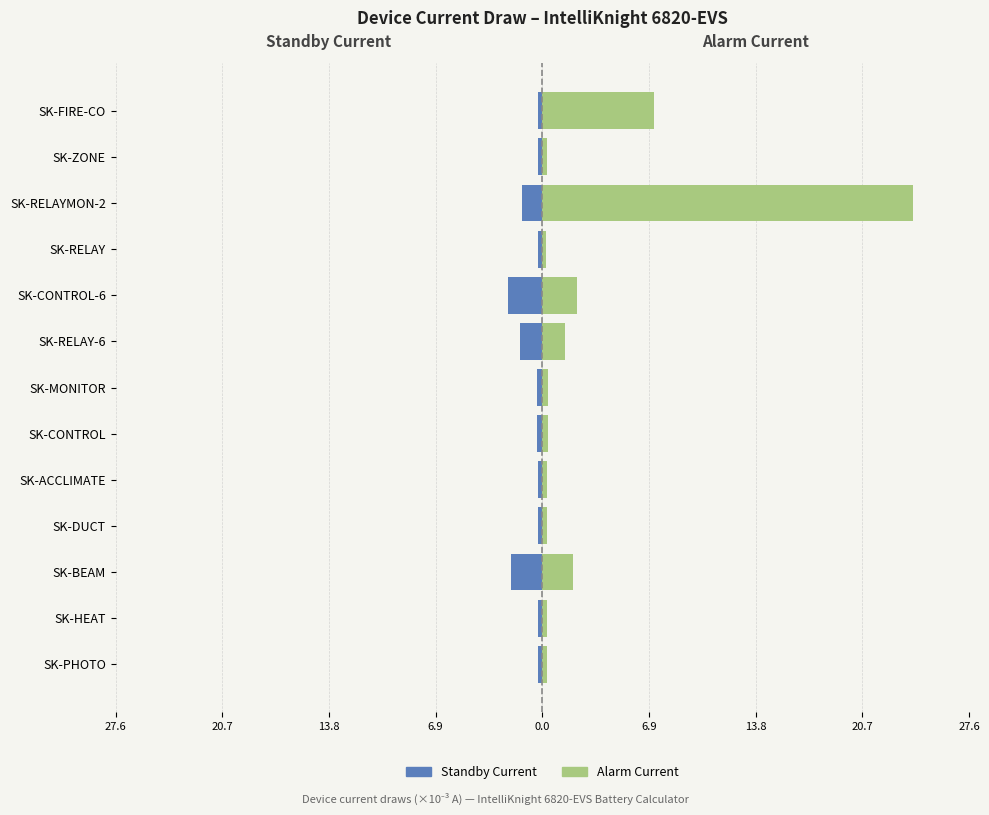

What is the sum of all Standby Current values?

-9.8